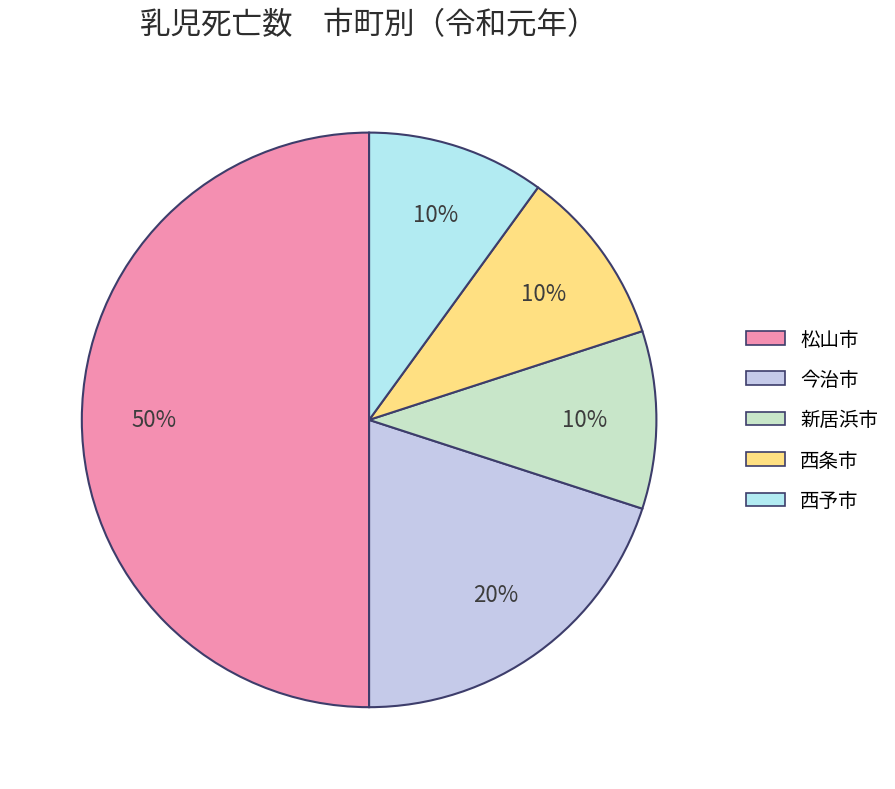

To the nearest percent, what is the difference between the 新居浜市 and 松山市 slice percentages?

40%